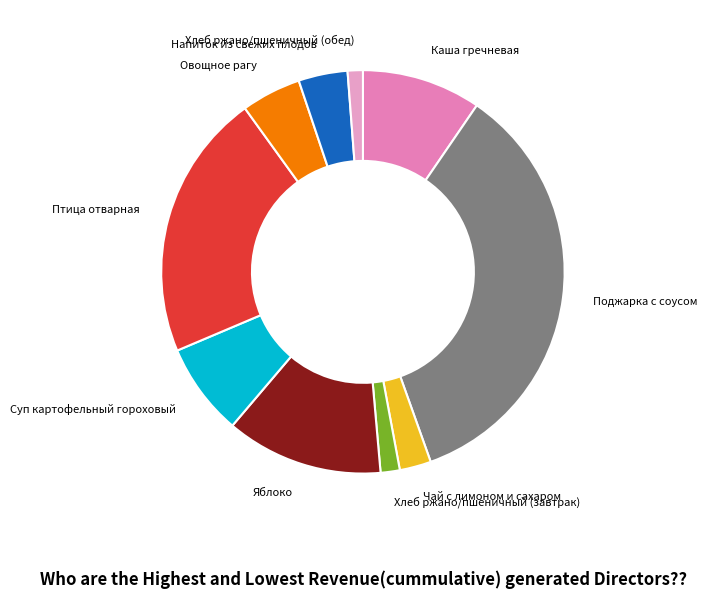

How many slices are in this pie chart?

10